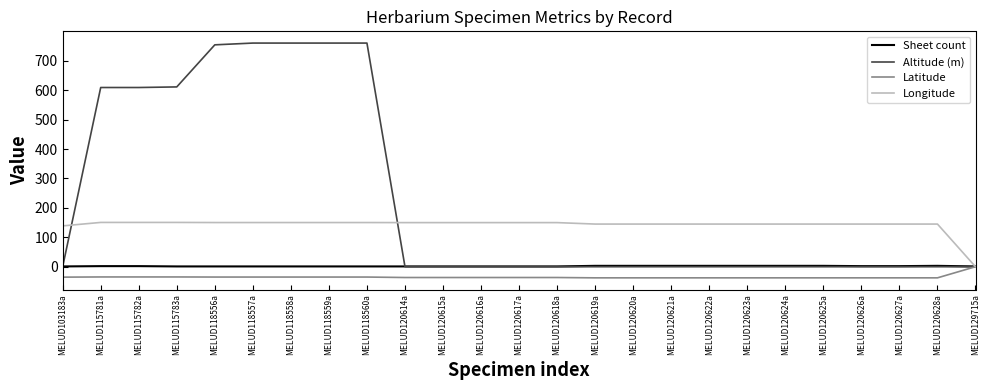

Rank the series at MELUD118556a from lowest to highest value.

Latitude, Sheet count, Longitude, Altitude (m)